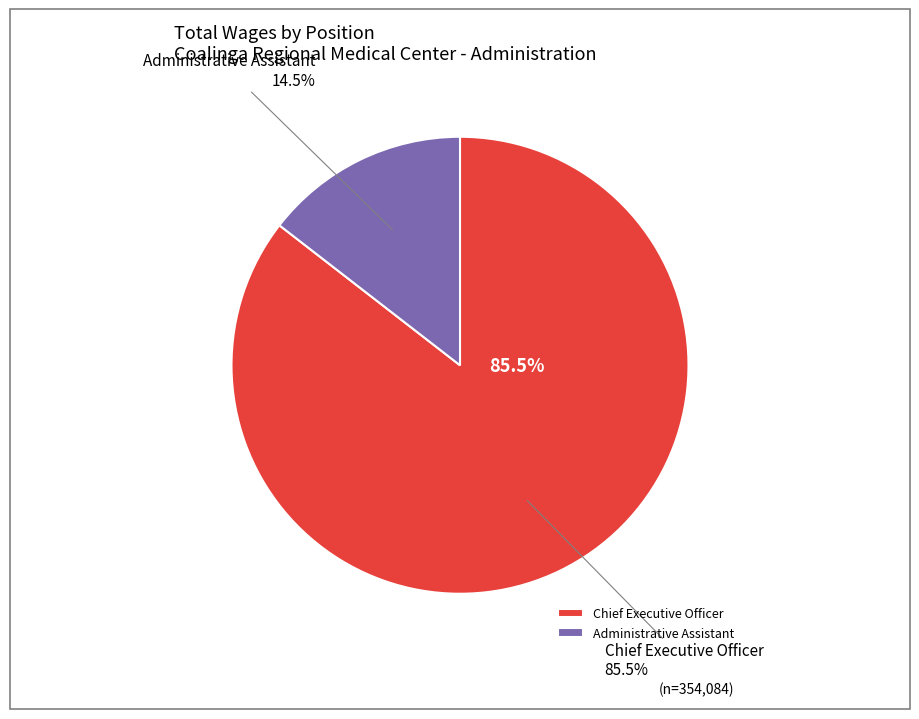

The Administrative Assistant slice represents 15% of the pie. True or false?

True